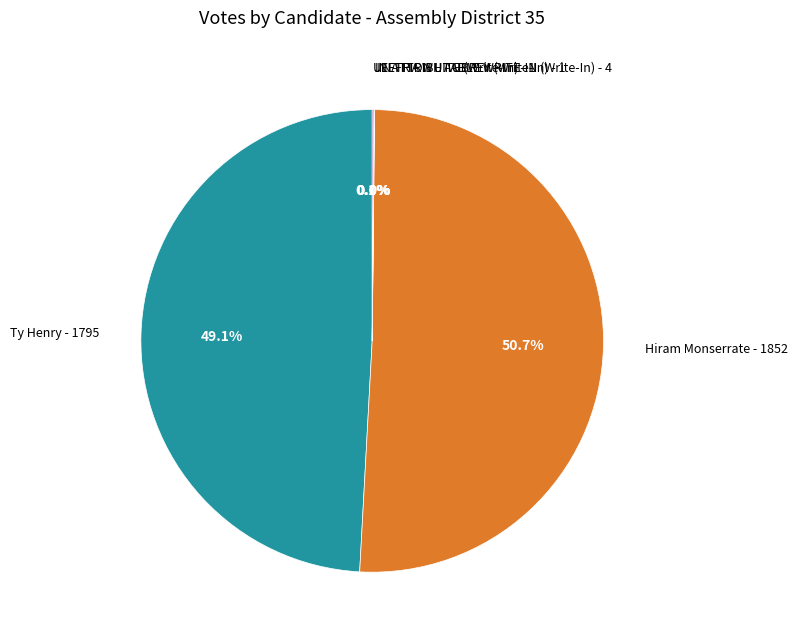

Is there a majority slice in this chart?

Yes